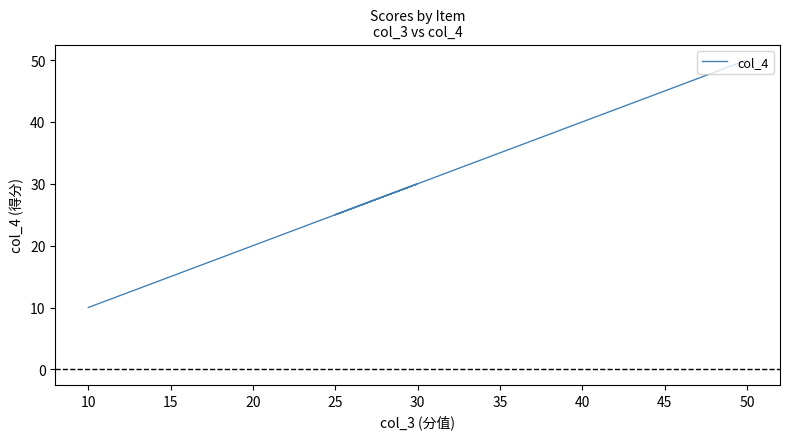

True or false: the data shows 47 at 30.

False